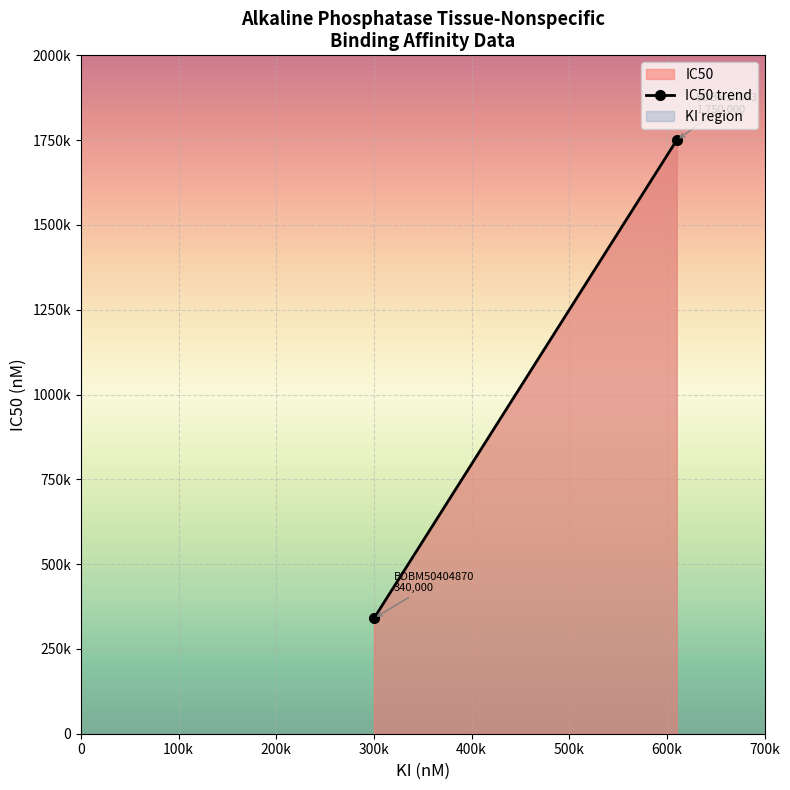

What is the value of the 2nd point from the left?

1750000